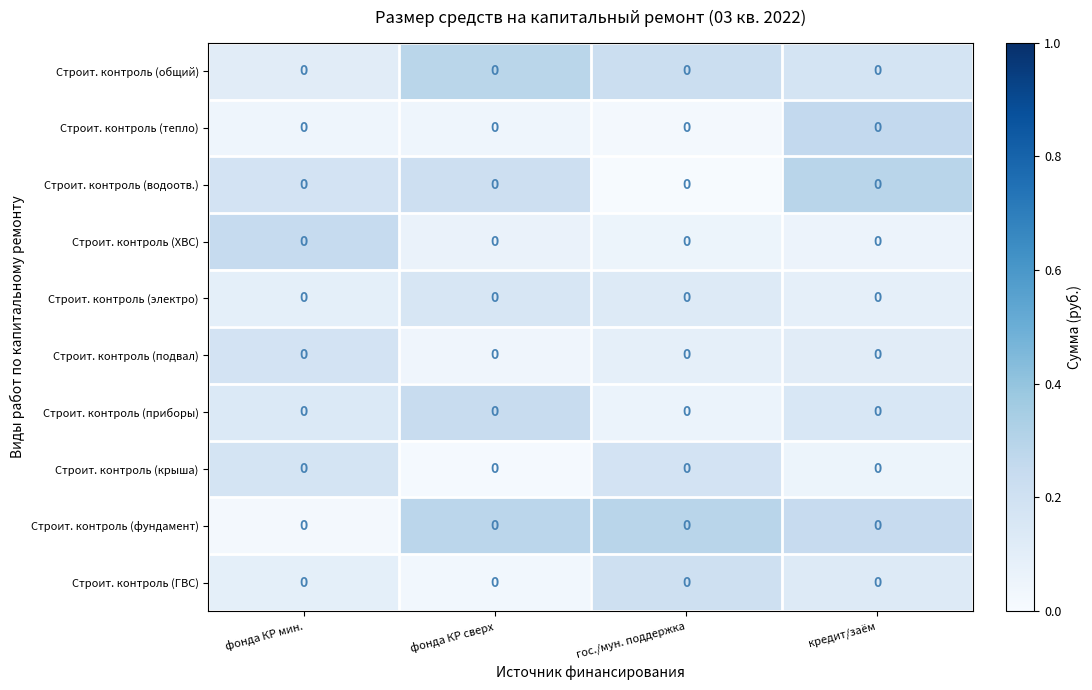

Which category has the highest value across all series?

кредит/заём